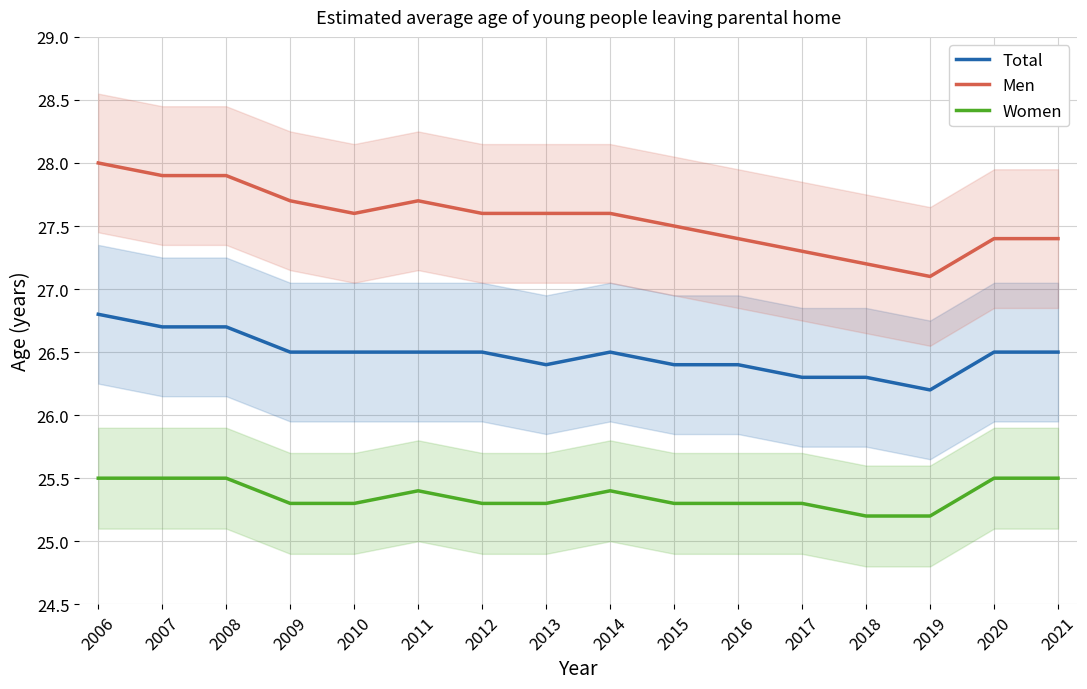

What is the difference between the maximum and minimum values in the Women series?

0.3